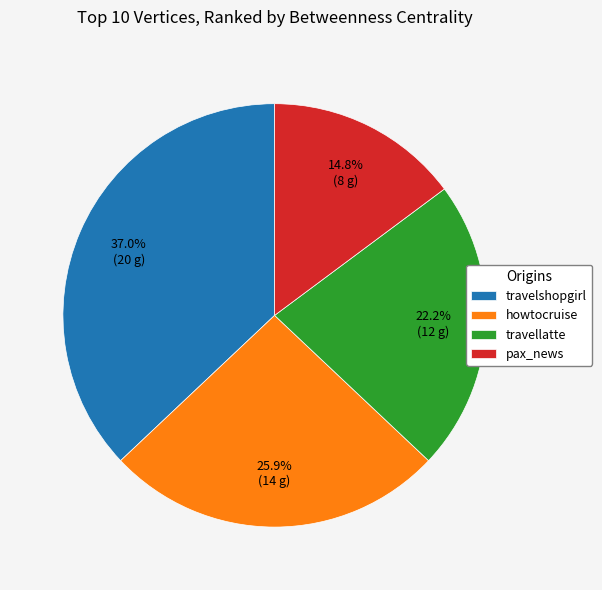

True or false: travellatte accounts for 22% of the total.

True